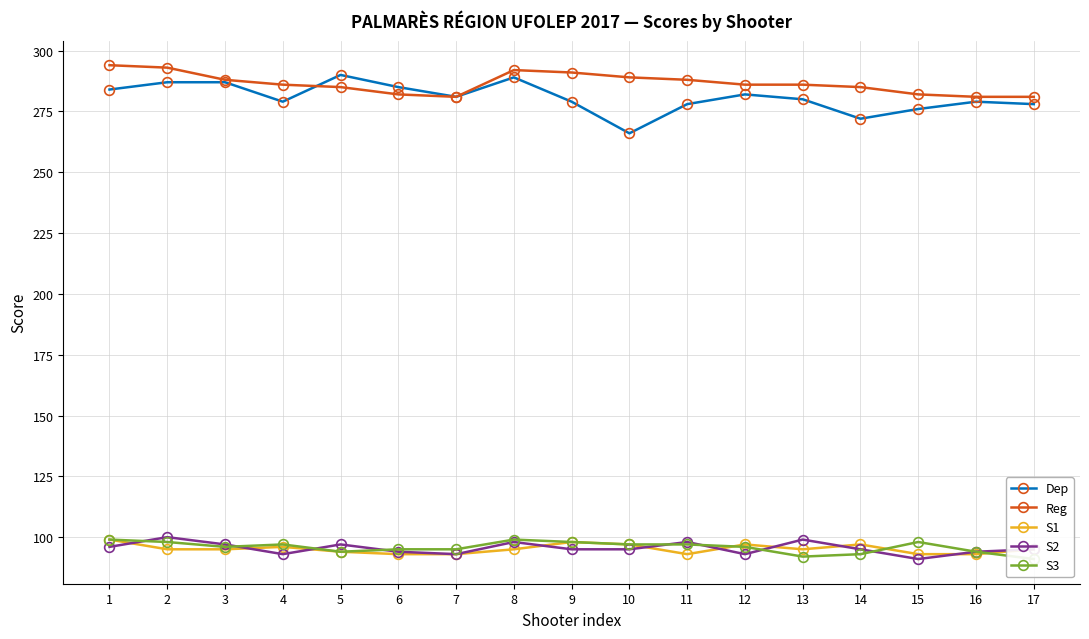

Count the S1 values in the range 93 to 97.

15